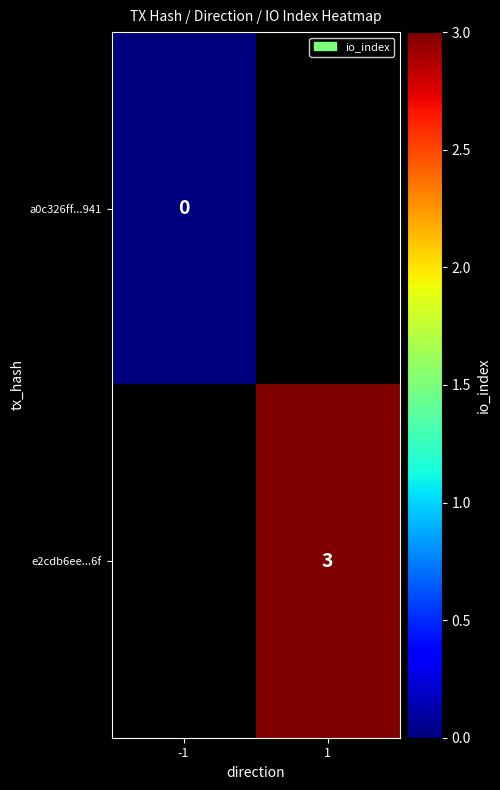

Is it true that e2cdb6ee...6f equals 2 at 1?

False